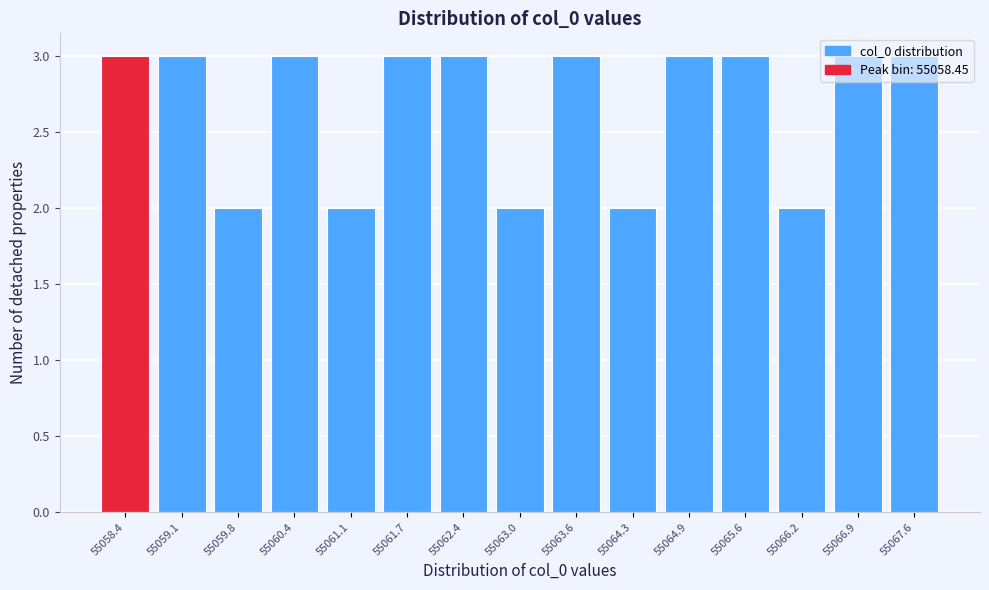

Reading left to right, transcribe this chart: for each bar, give the range it covers on the x-axis and its height. Neither the bar edges nor the heights are printed on the chart, so give them approximately, as read against the axes.

55058.1 to 55058.8: 3
55058.8 to 55059.4: 3
55059.4 to 55060.1: 2
55060.1 to 55060.7: 3
55060.7 to 55061.4: 2
55061.4 to 55062.0: 3
55062.0 to 55062.7: 3
55062.7 to 55063.3: 2
55063.3 to 55064.0: 3
55064.0 to 55064.6: 2
55064.6 to 55065.3: 3
55065.3 to 55065.9: 3
55065.9 to 55066.6: 2
55066.6 to 55067.2: 3
55067.2 to 55067.9: 3